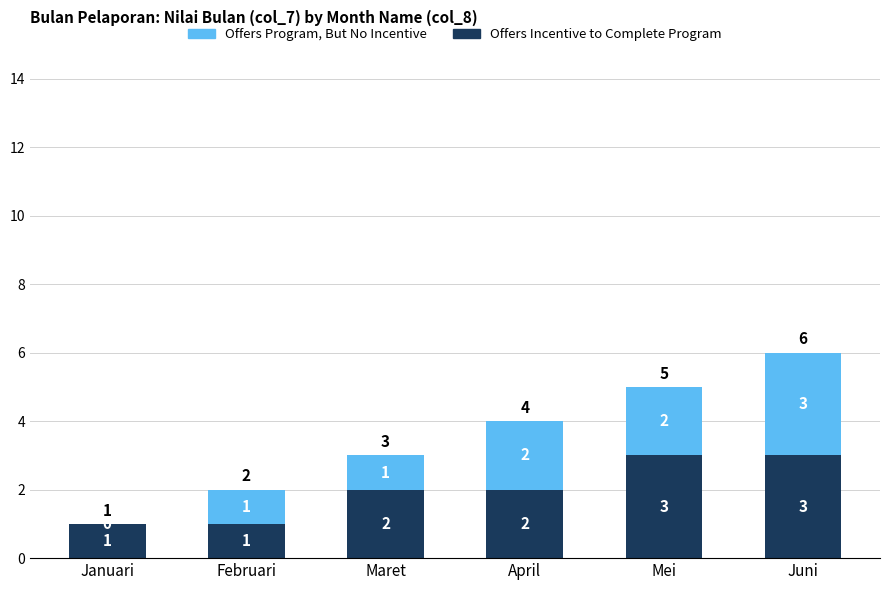

How many Offers Incentive to Complete Program values are between 1 and 3?

6